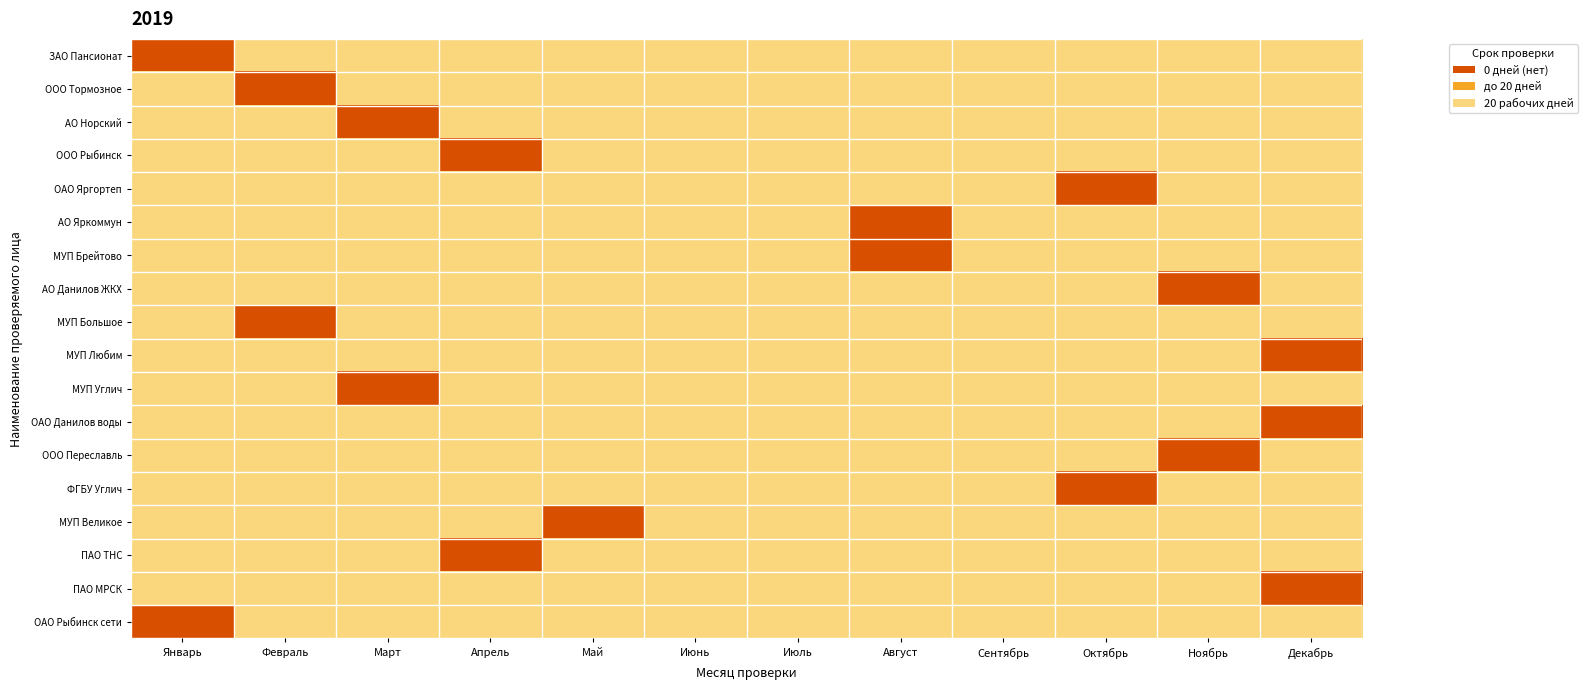

Which series has the widest spread of values?

ЗАО Пансионат